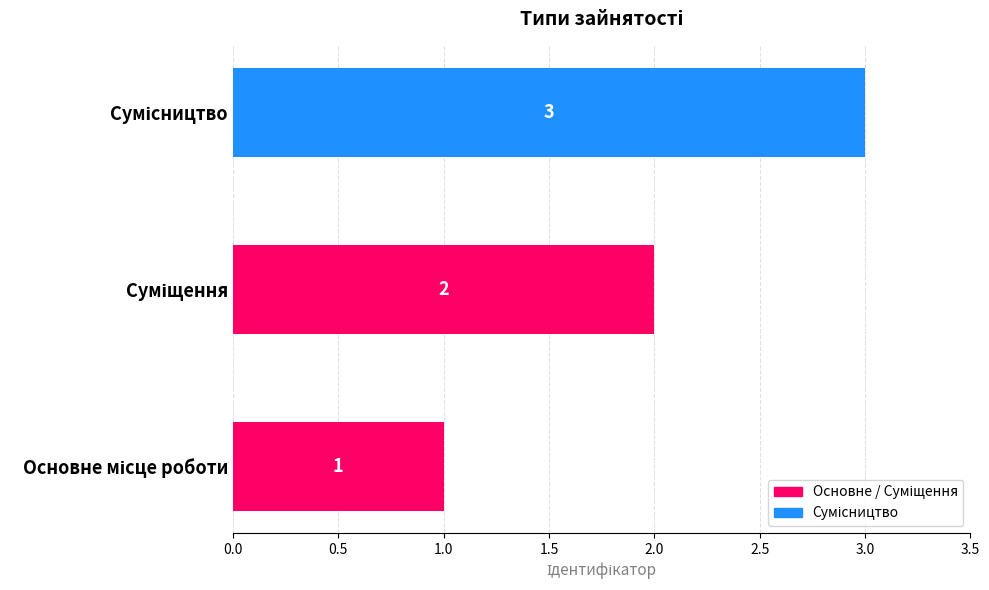

How many values are between 1 and 3?

3